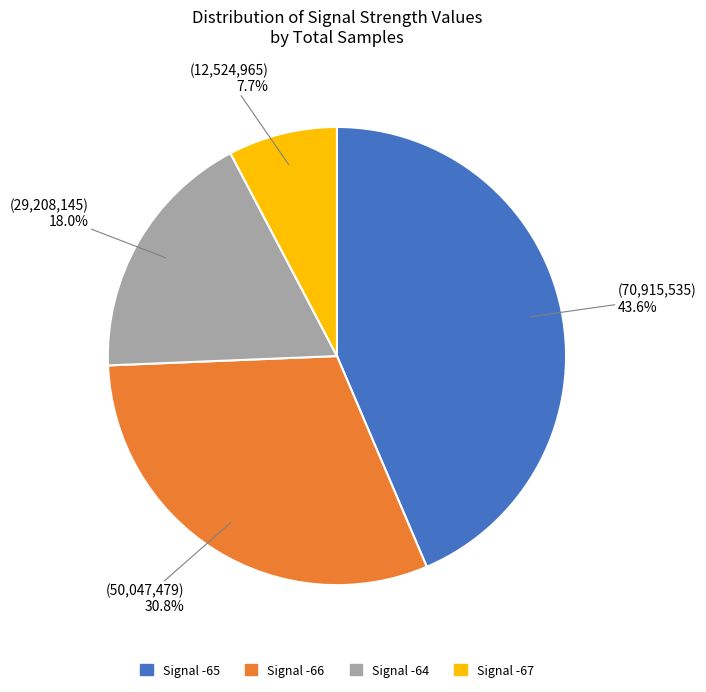

Does any single category account for the majority?

No